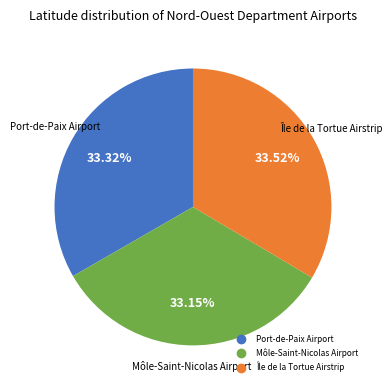

How many slices are in this pie chart?

3